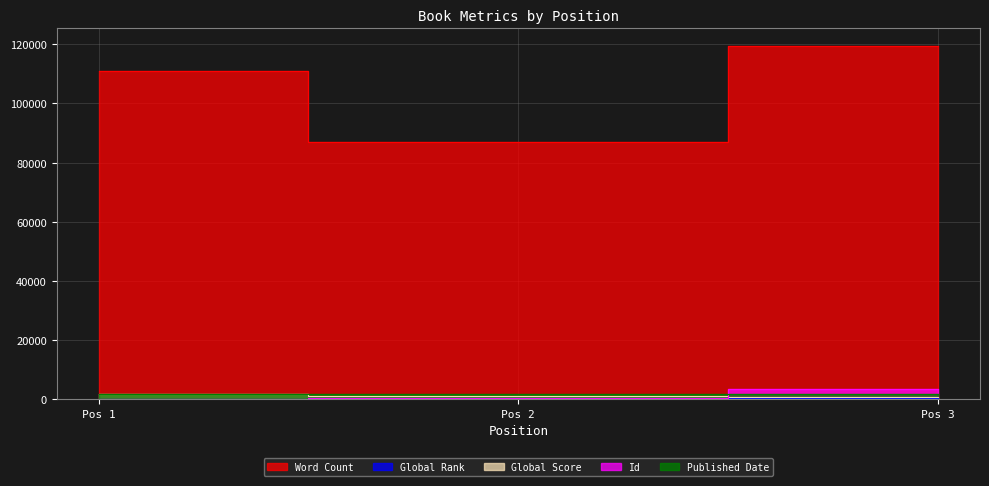

How many lines are shown in the chart?

5